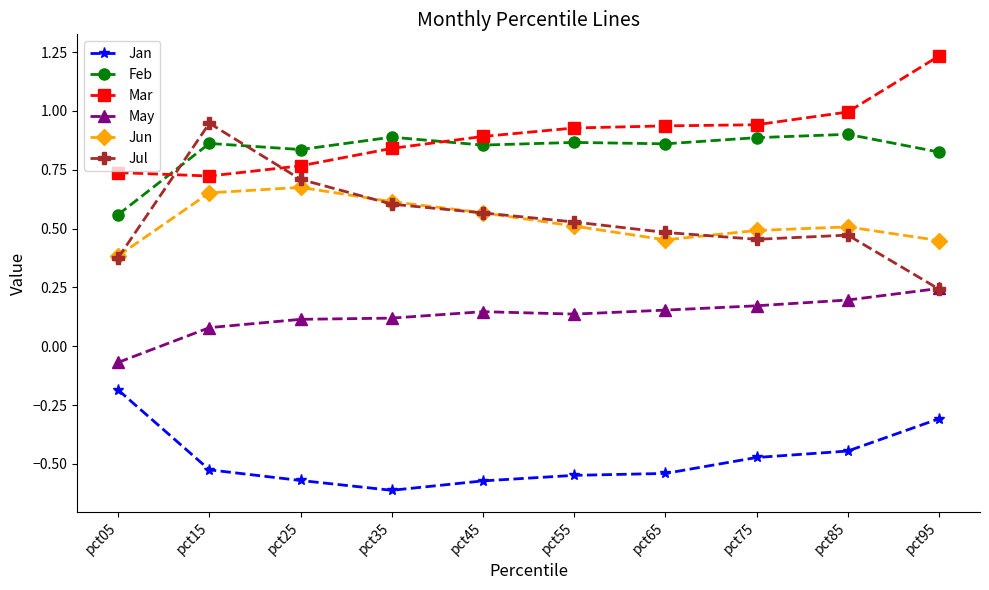

True or false: Mar and Feb cross at least once.

True